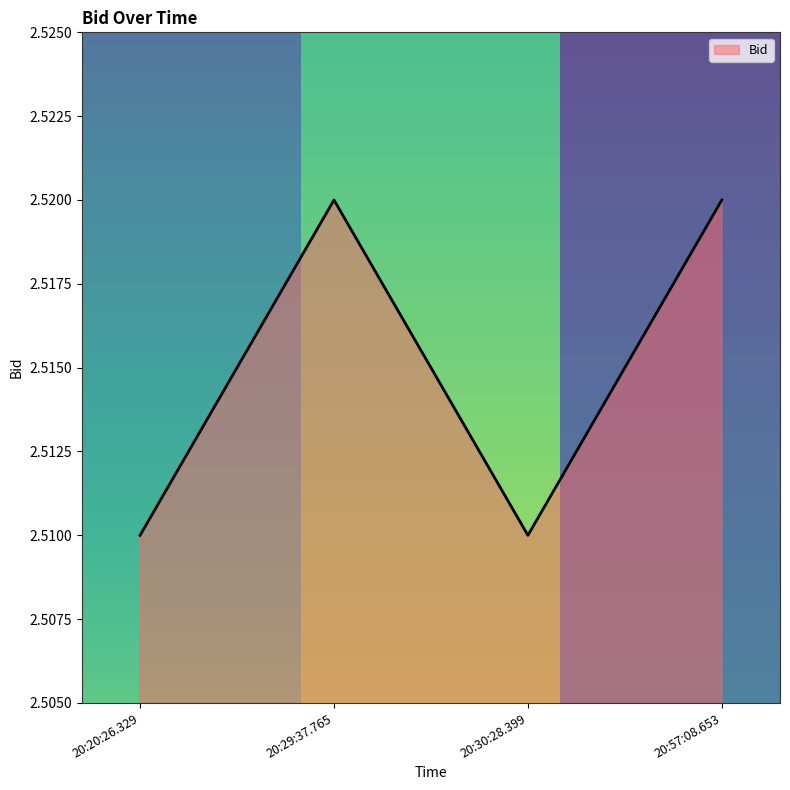

Count the values in the range 2 to 3.

4